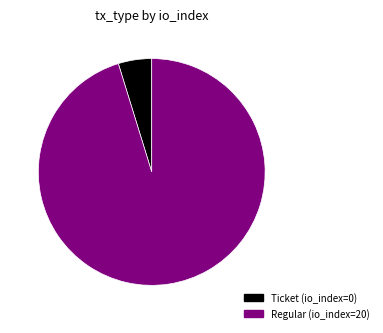

Is there any slice that represents more than half of the pie?

Yes